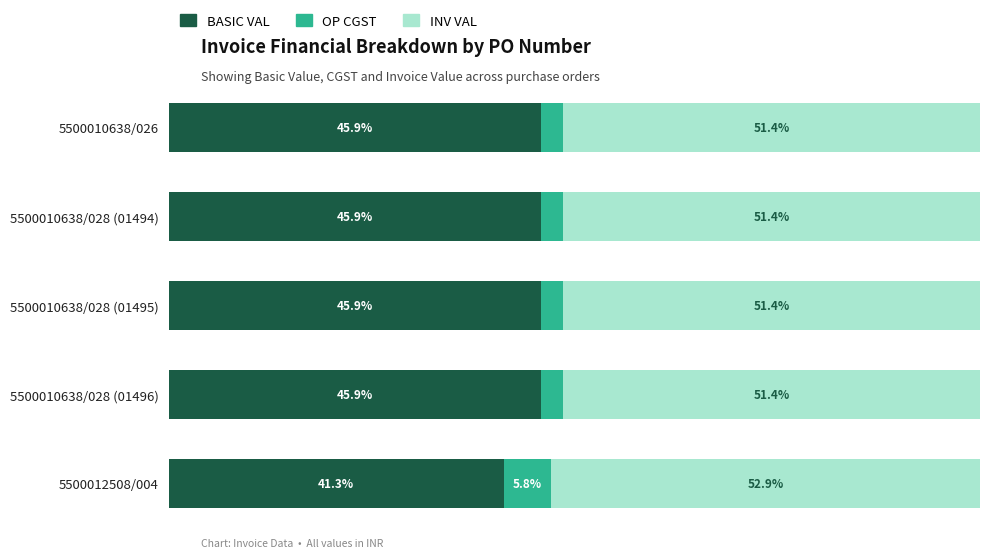

At which label is BASIC VAL closest to 43?

5500012508/004